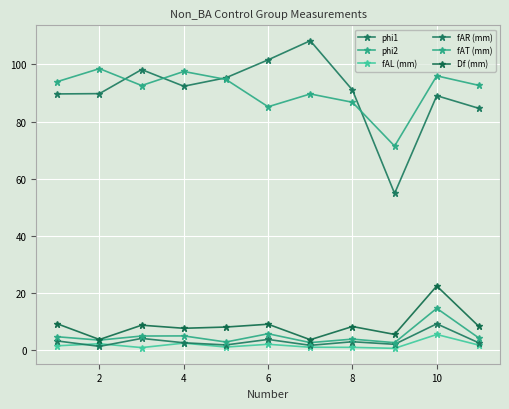

How many distinct data groups are displayed?

6